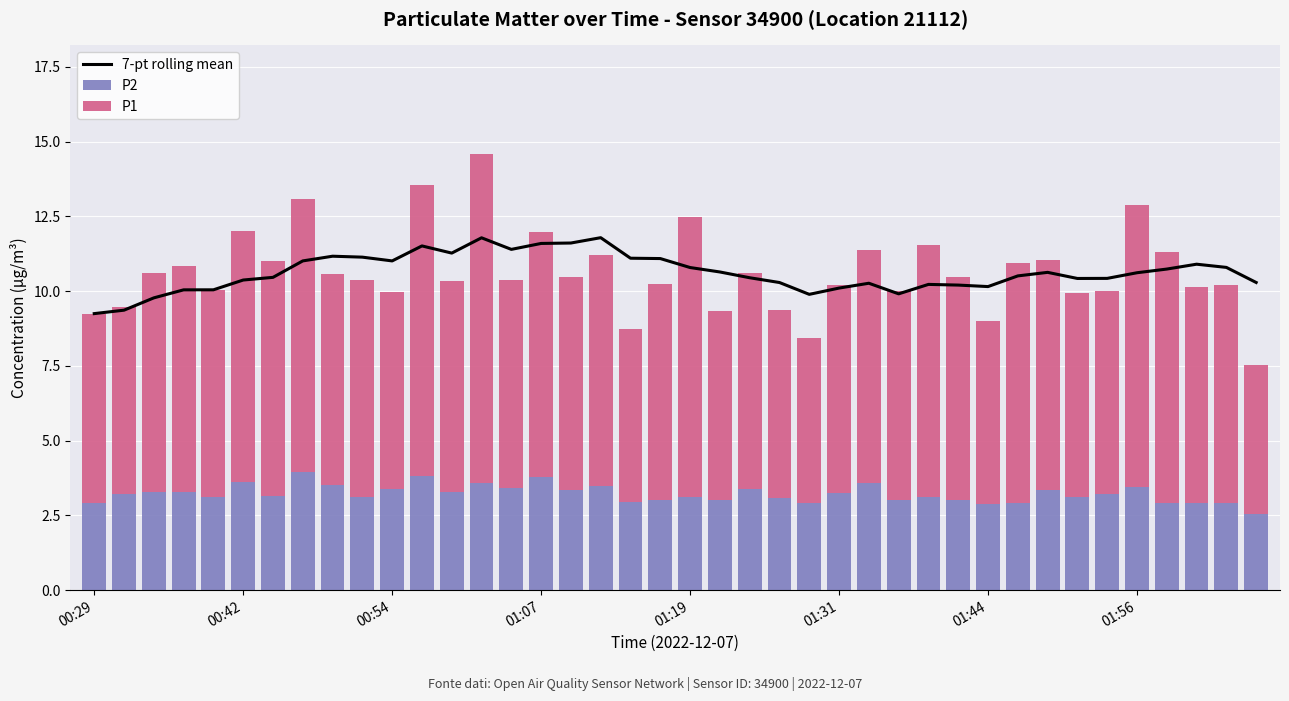

What is the difference between the maximum and second lowest values in the P2 series?

1.1